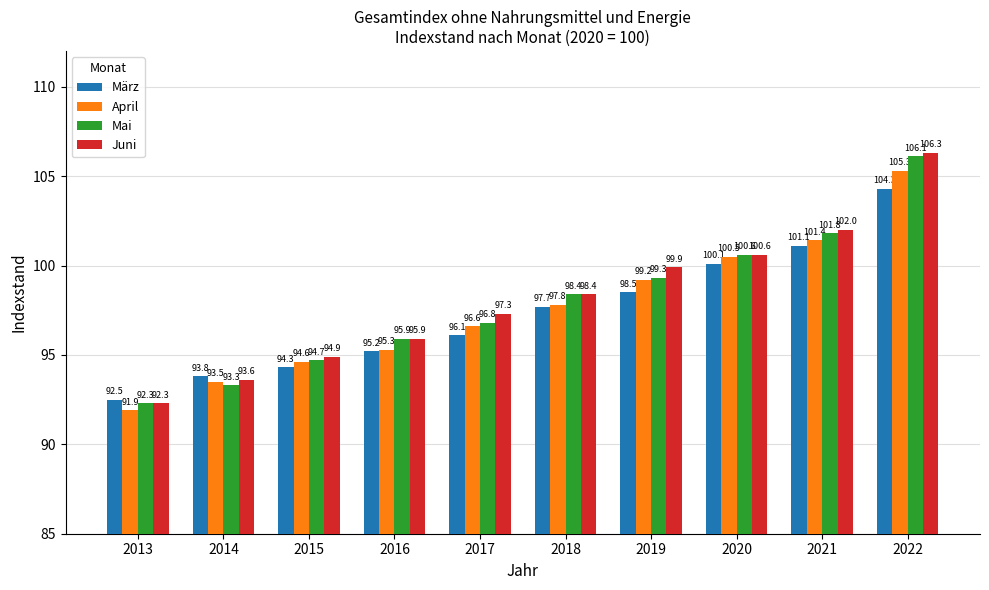

Which category has the lowest value in the April series?

2013